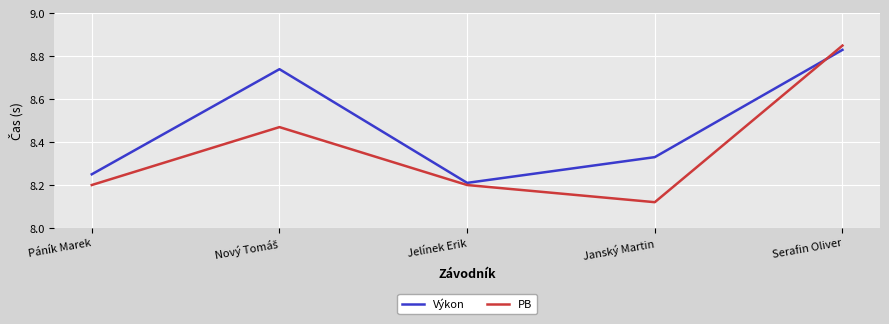

Between which two adjacent categories do PB and Výkon first intersect?

Janský Martin and Serafin Oliver